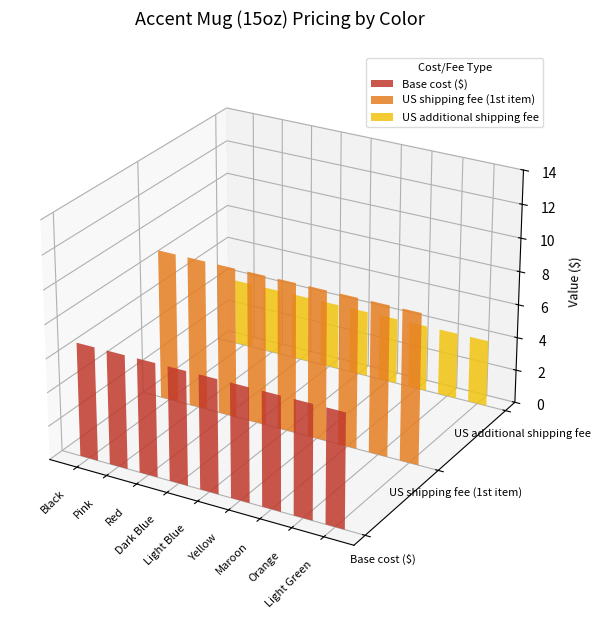

Which series has the widest spread of values?

Base cost ($)